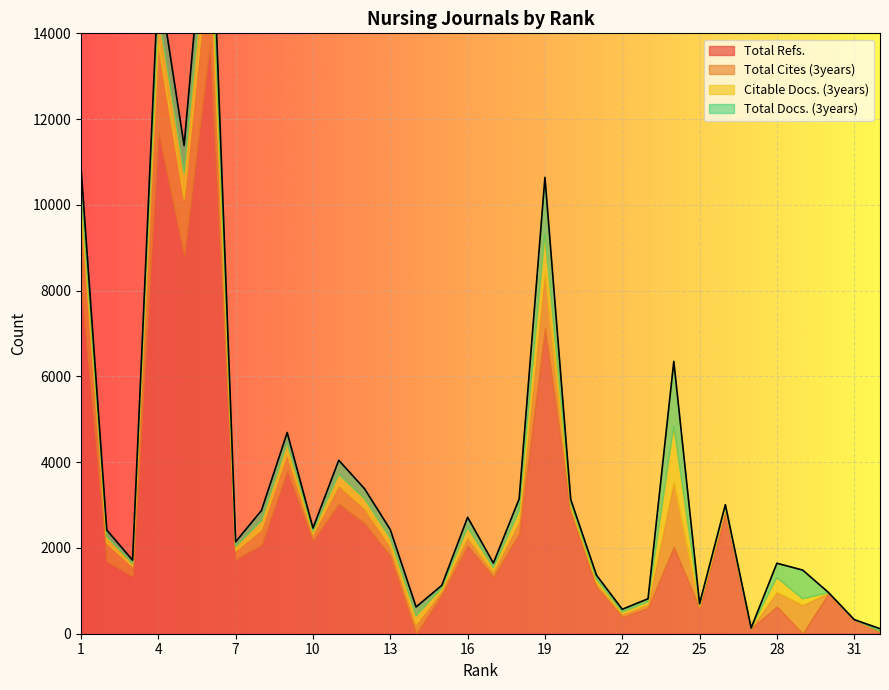

What are all the series names shown in the legend?

Total Refs., Total Cites (3years), Citable Docs. (3years), Total Docs. (3years)